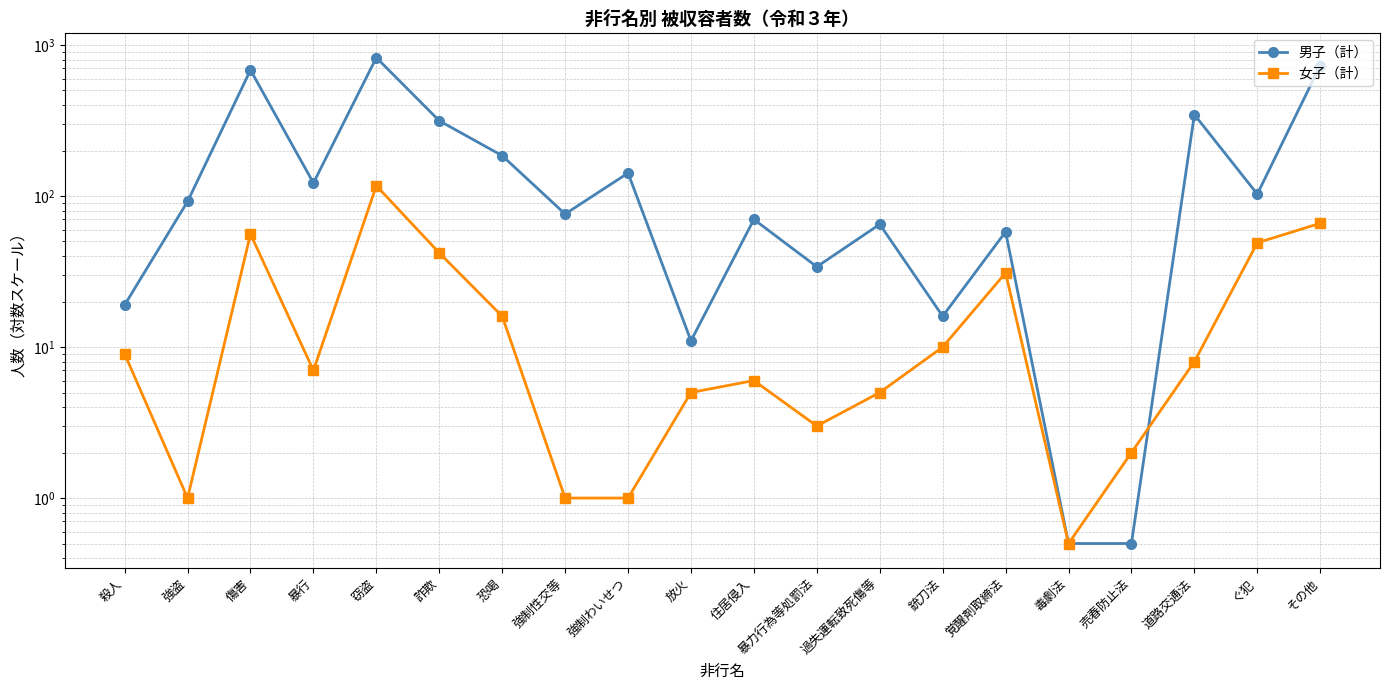

What is the label of the 5th point from the left?

窃盗